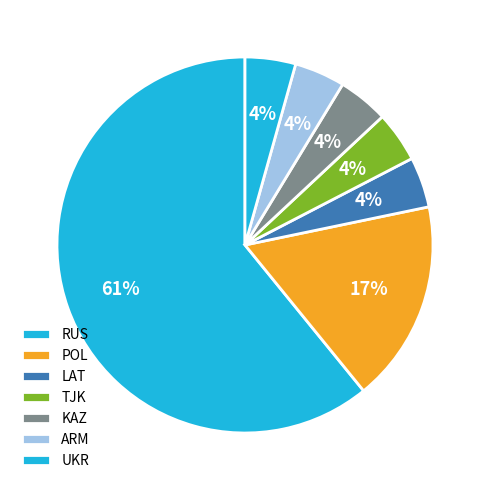

Which category has the biggest portion of the pie?

RUS